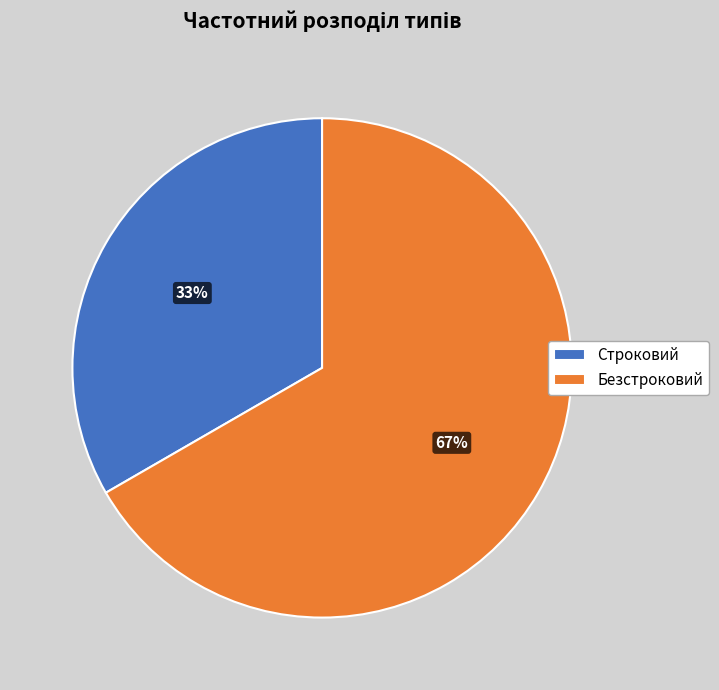

To the nearest percent, what is the combined percentage of Строковий and Безстроковий?

100%